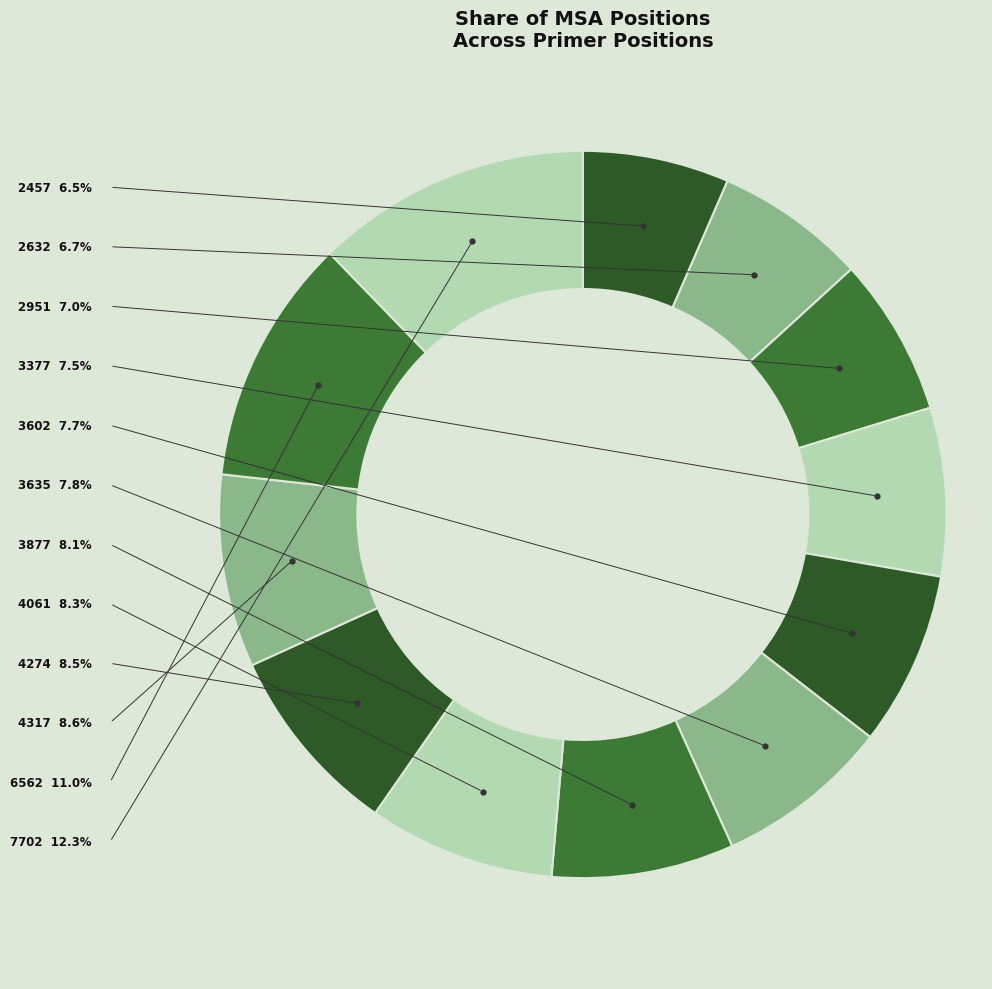

Do 7702 and 6562 together represent more than half of the pie?

No